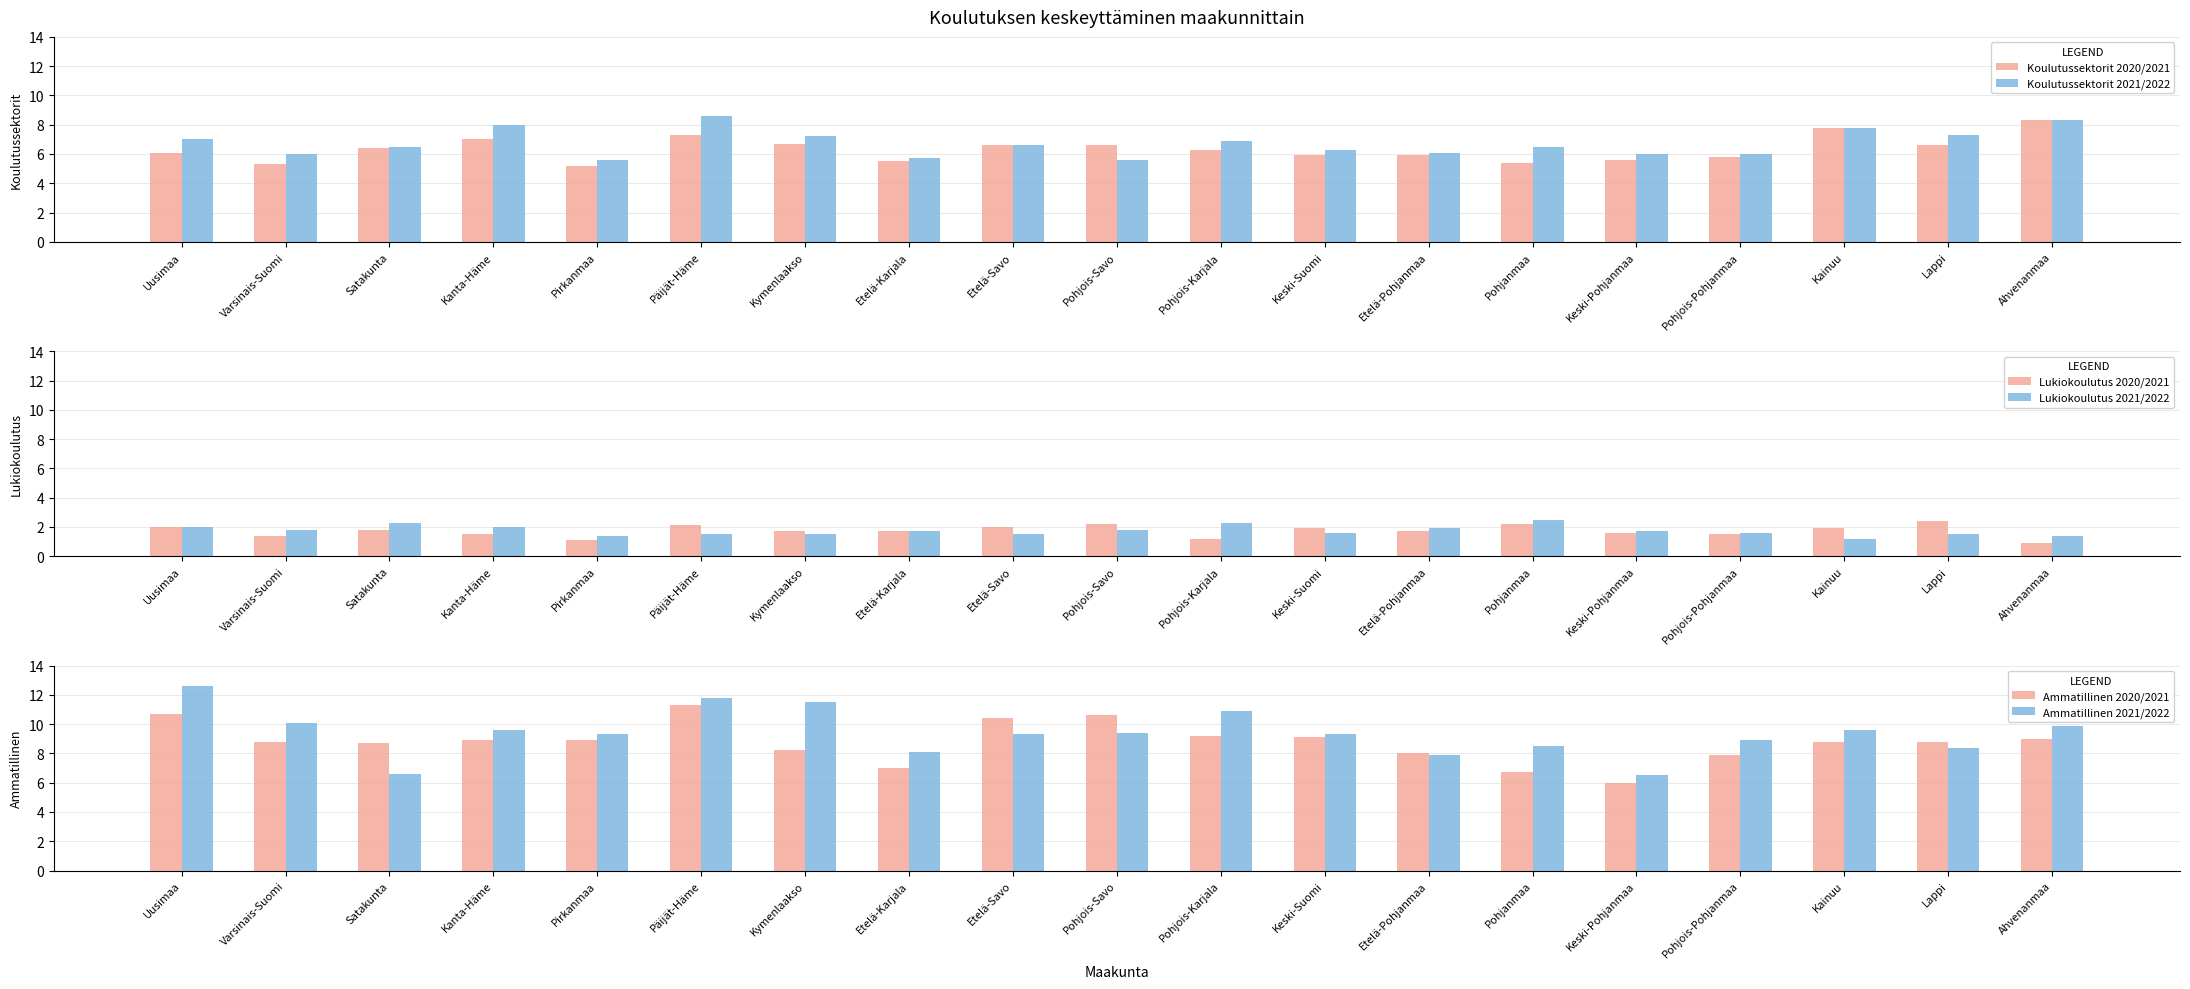

List the series in order of their peak value, highest first.

Ammatillinen 2021/2022, Ammatillinen 2020/2021, Koulutussektorit 2021/2022, Koulutussektorit 2020/2021, Lukiokoulutus 2021/2022, Lukiokoulutus 2020/2021